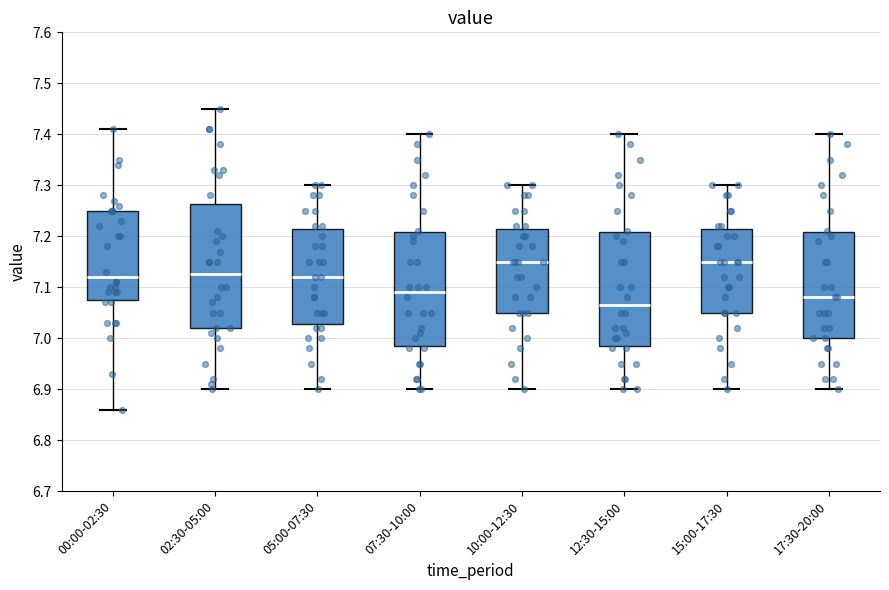

Reading left to right, read every box against the y-axis: the position of its median line, the range the box covers, and the ends of its whiskers. The values are not printed on the chart, so give them approximately, as read against the axis.

00:00-02:30: median 7.12, box 7.08 to 7.25, whiskers 6.86 to 7.41
02:30-05:00: median 7.13, box 7.02 to 7.26, whiskers 6.90 to 7.45
05:00-07:30: median 7.12, box 7.03 to 7.22, whiskers 6.90 to 7.30
07:30-10:00: median 7.09, box 6.99 to 7.21, whiskers 6.90 to 7.40
10:00-12:30: median 7.15, box 7.05 to 7.22, whiskers 6.90 to 7.30
12:30-15:00: median 7.07, box 6.99 to 7.21, whiskers 6.90 to 7.40
15:00-17:30: median 7.15, box 7.05 to 7.22, whiskers 6.90 to 7.30
17:30-20:00: median 7.08, box 7.00 to 7.21, whiskers 6.90 to 7.40